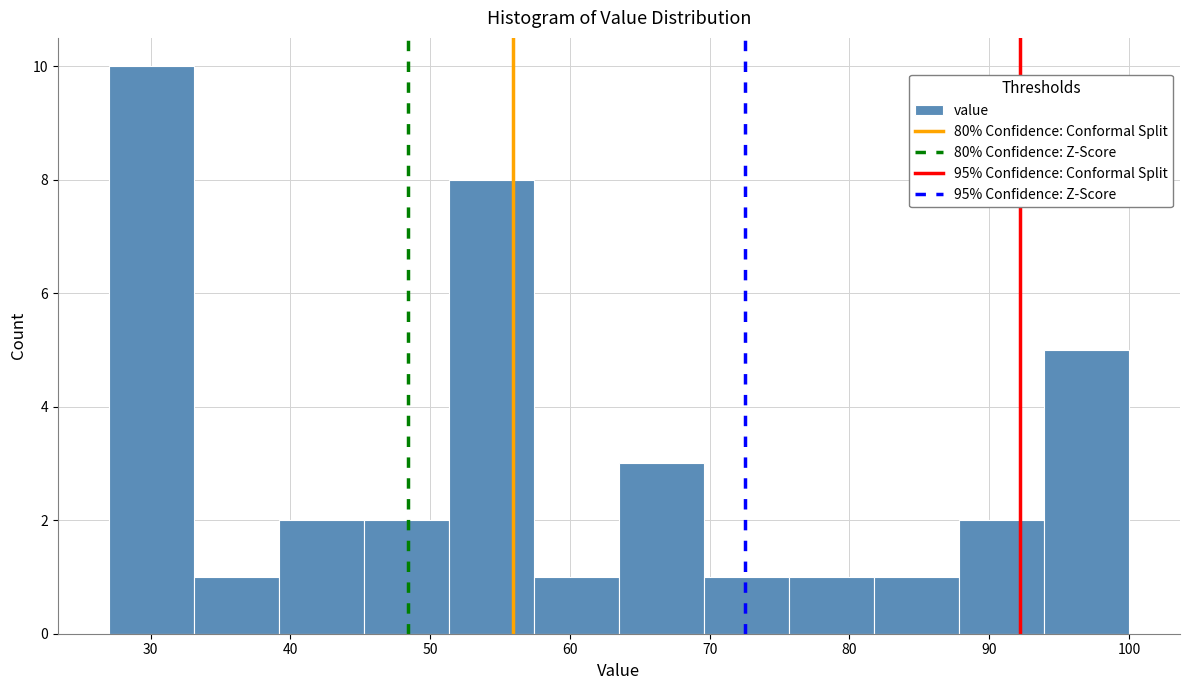

What is the height of the bar covering 70 to 76 on the x-axis? Neither the bar edges nor the heights are printed on the chart, so give them approximately, as read against the axes.

1